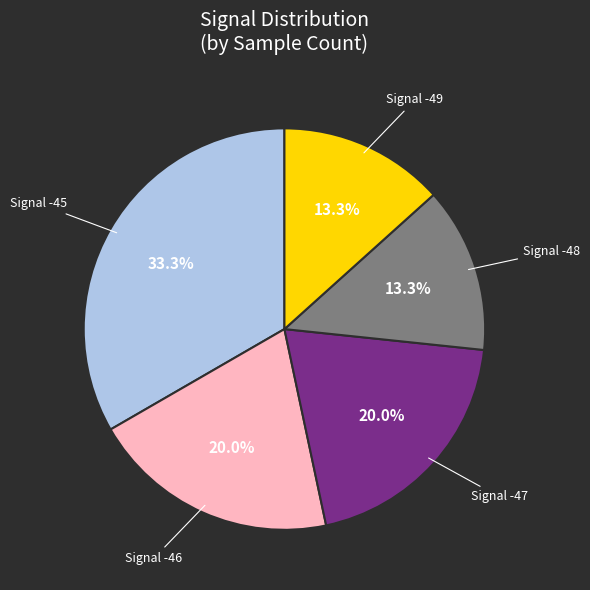

Is there any slice that represents more than half of the pie?

No